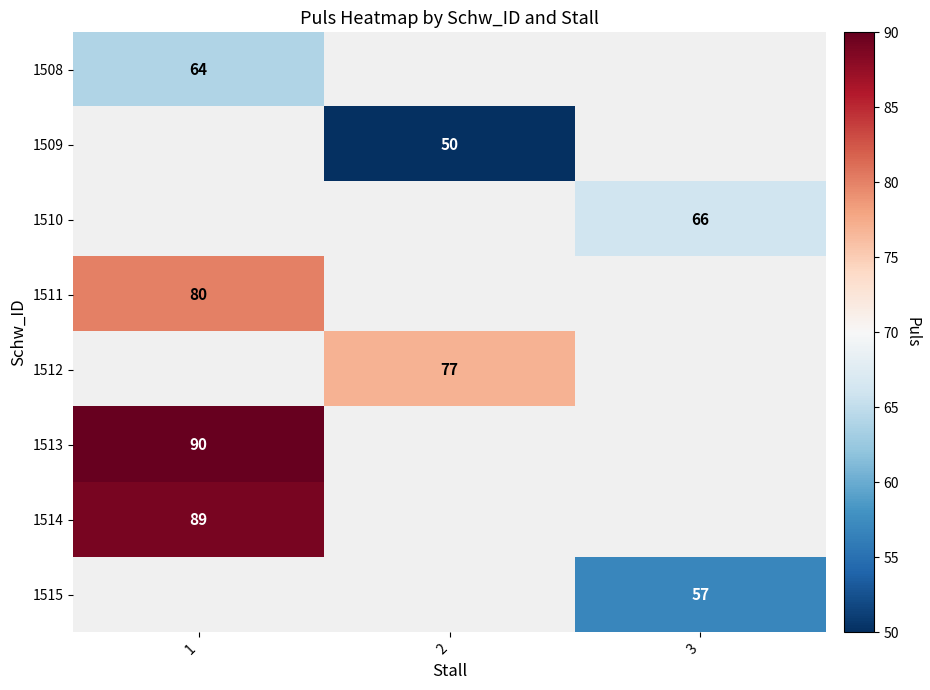

The value of 1510 at 3 is 102. True or false?

False